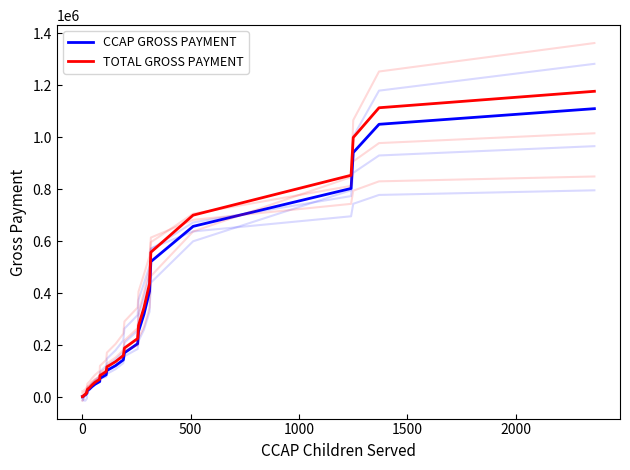

Which series has the largest range (max minus min)?

TOTAL GROSS PAYMENT